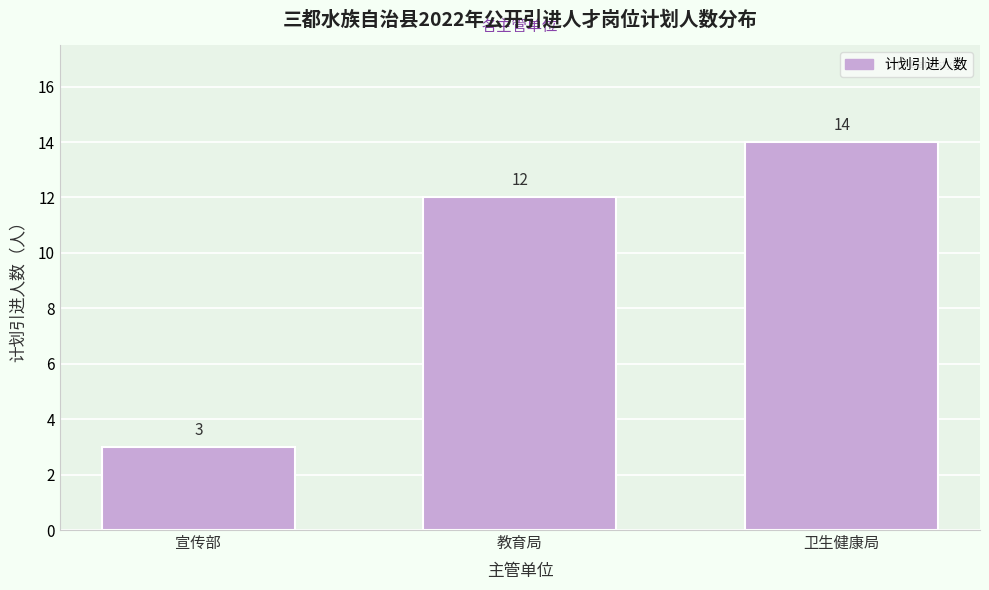

Reading left to right, list all the values displayed in this chart.

3	12	14